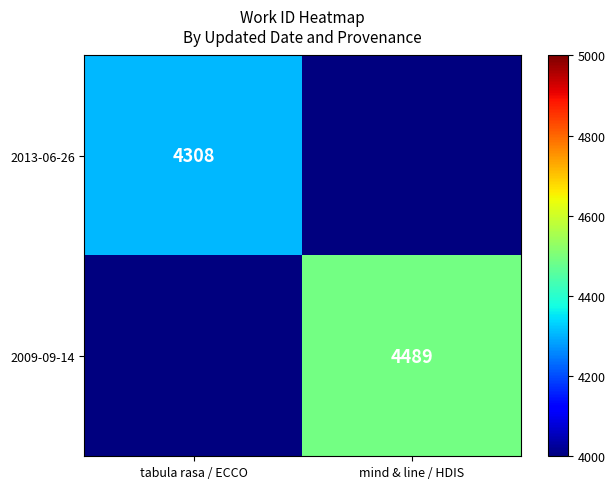

True or false: 2013-06-26 has a value of 7740 at tabula rasa / ECCO.

False